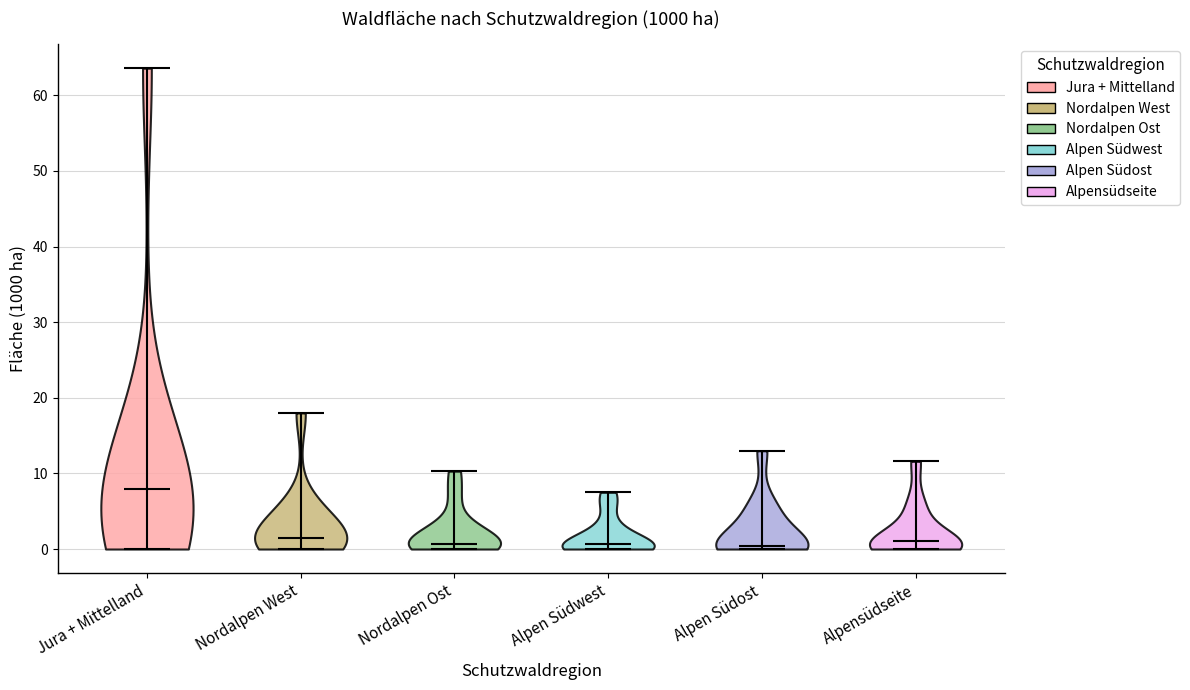

Reading left to right, read every violin against the y-axis: where its median line is, and the lowest and highest points it reaches. The values are not printed on the chart, so give them approximately, as read against the axis.

Jura + Mittelland: median line 8, lowest point 0, highest point 64
Nordalpen West: median line 2, lowest point 0, highest point 18
Nordalpen Ost: median line 1, lowest point 0, highest point 10
Alpen Südwest: median line 1, lowest point 0, highest point 8
Alpen Südost: median line 0, lowest point 0, highest point 13
Alpensüdseite: median line 1, lowest point 0, highest point 12